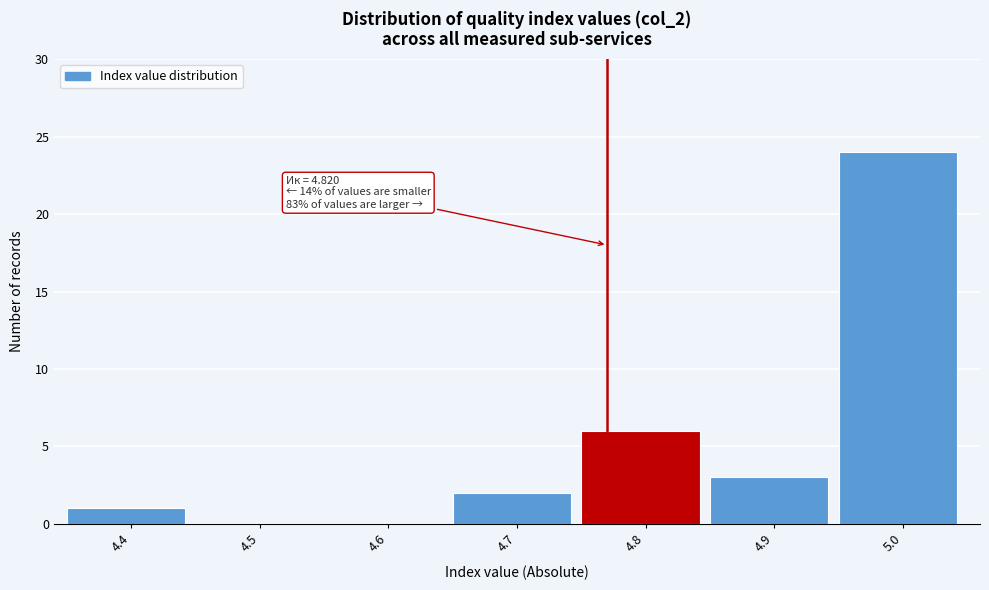

Reading left to right, extract all data points from this chart.

4.4=1	4.5=0	4.6=0	4.7=2	4.8=6	4.9=3	5.0=24